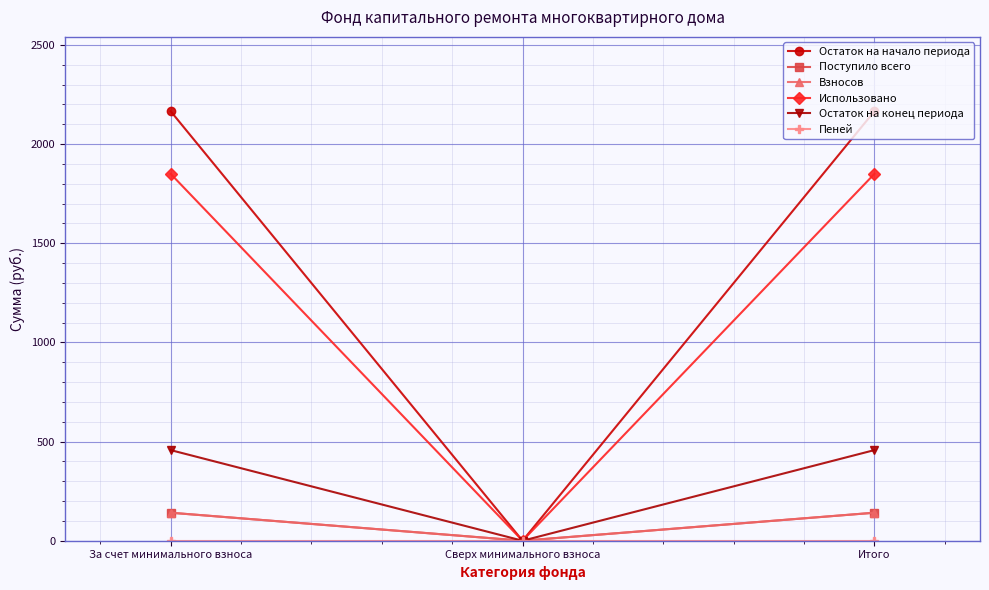

Reading left to right, what are all the values shown in this chart?

Остаток на начало периода: 2165.4	0.0	2165.4
Поступило всего: 141.2	0.0	141.2
Взносов: 141.2	0.0	141.2
Использовано: 1849.7	0.0	1849.7
Остаток на конец периода: 456.9	0.0	456.9
Пеней: 0.0	0.0	0.0